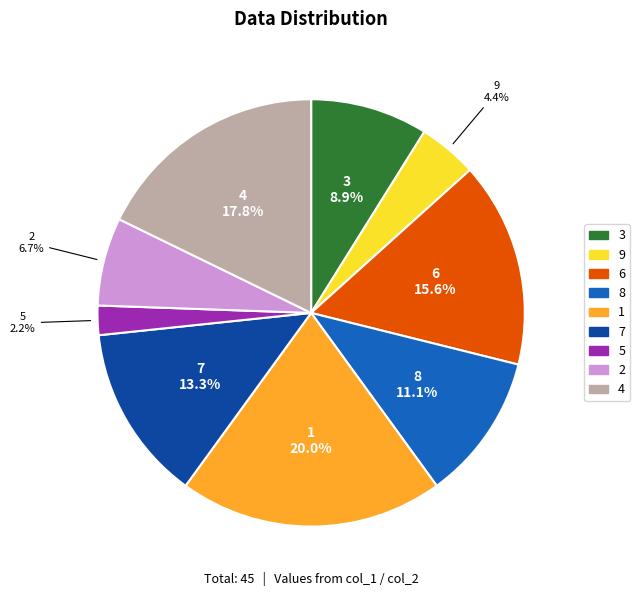

Do 2 and 1 together represent more than half of the pie?

No